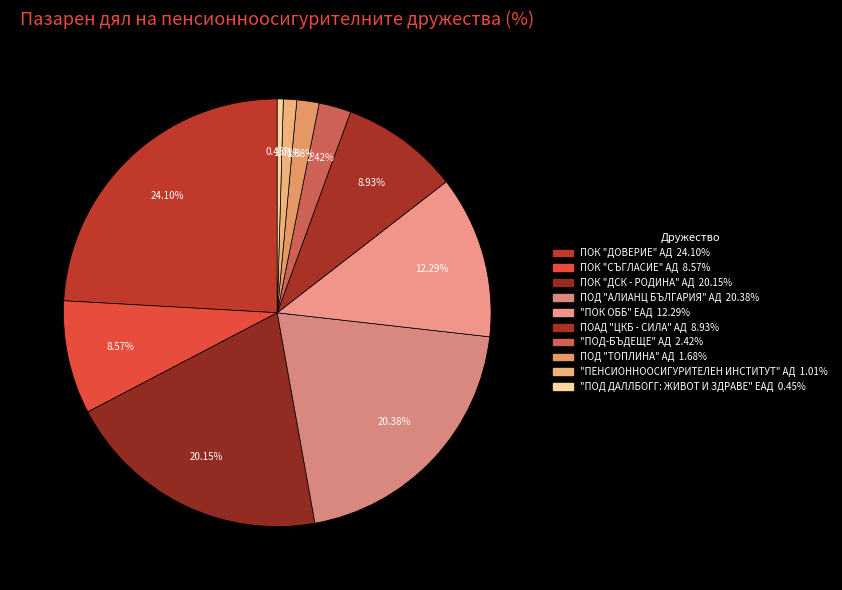

What is the total percentage of ПОК "ДСК - РОДИНА" АД and ПОД "АЛИАНЦ БЪЛГАРИЯ" АД?

40.5%